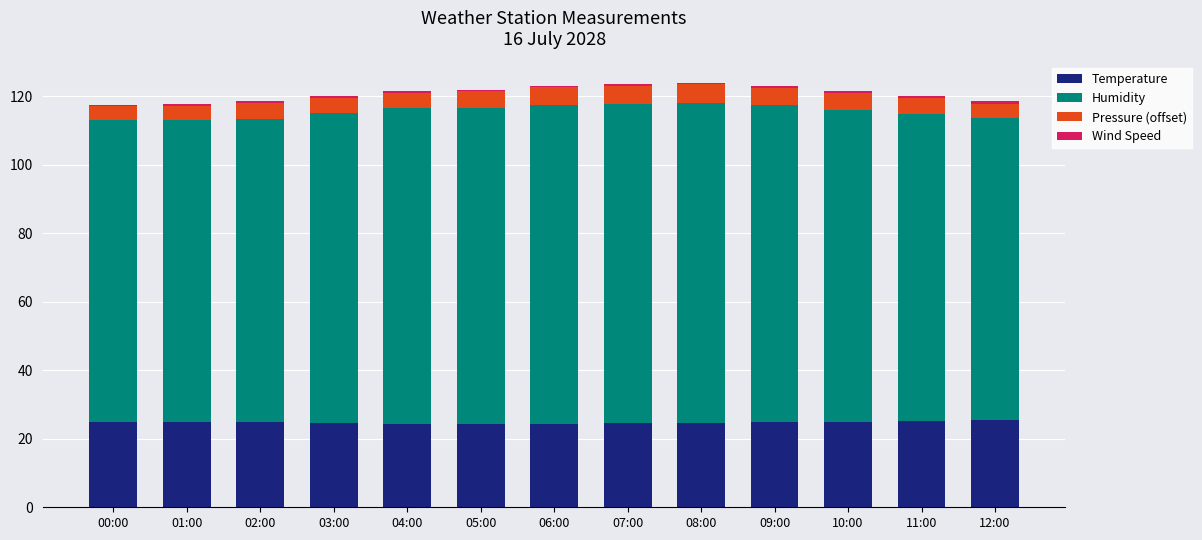

What is the highest value of the Temperature series?

25.6